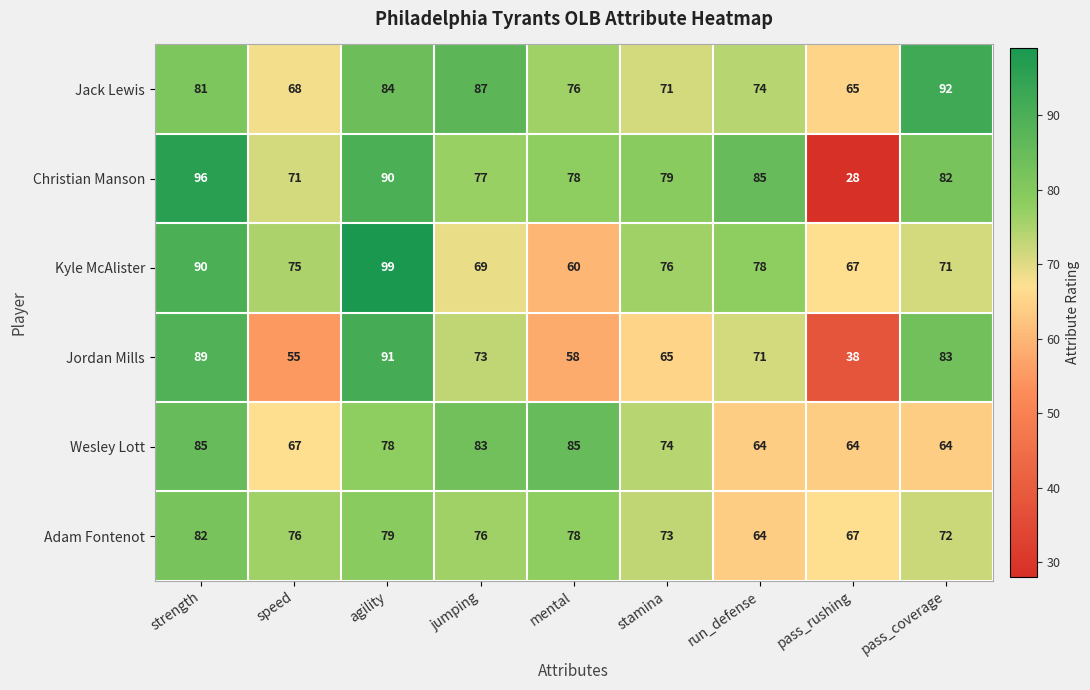

What is the difference between the Adam Fontenot values at stamina and speed?

3